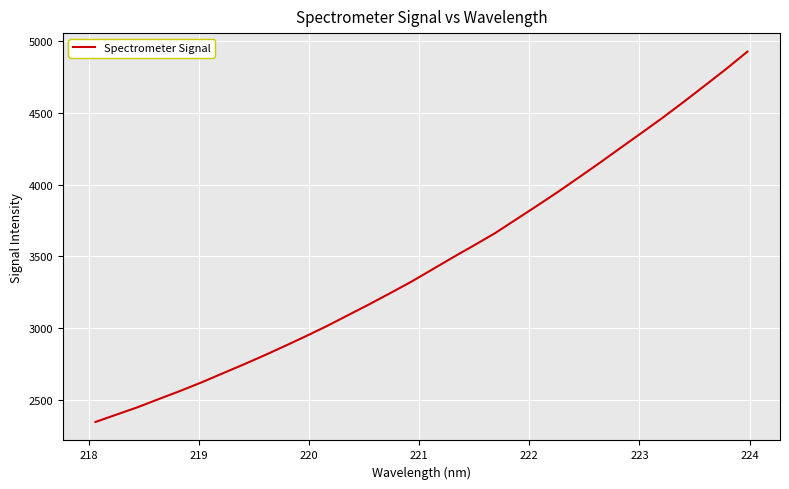

What is the maximum value shown in the chart?

4926.0